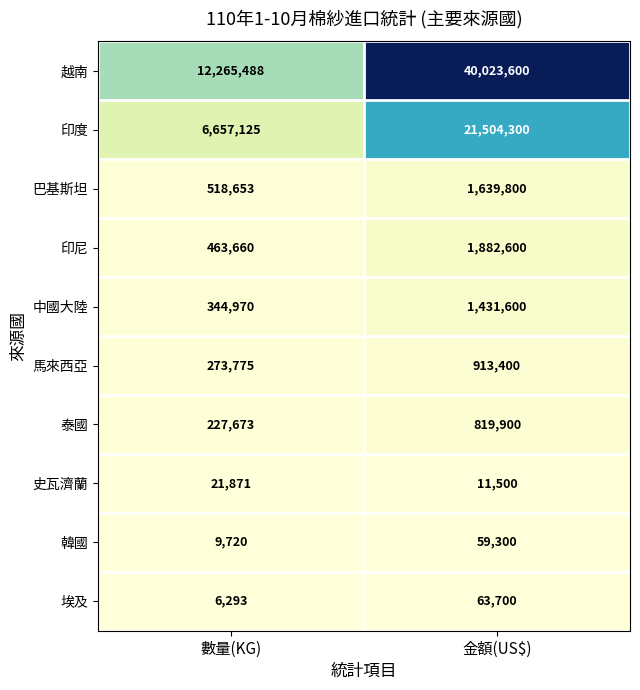

What is the total value across all series at 金額(US$)?

68349700